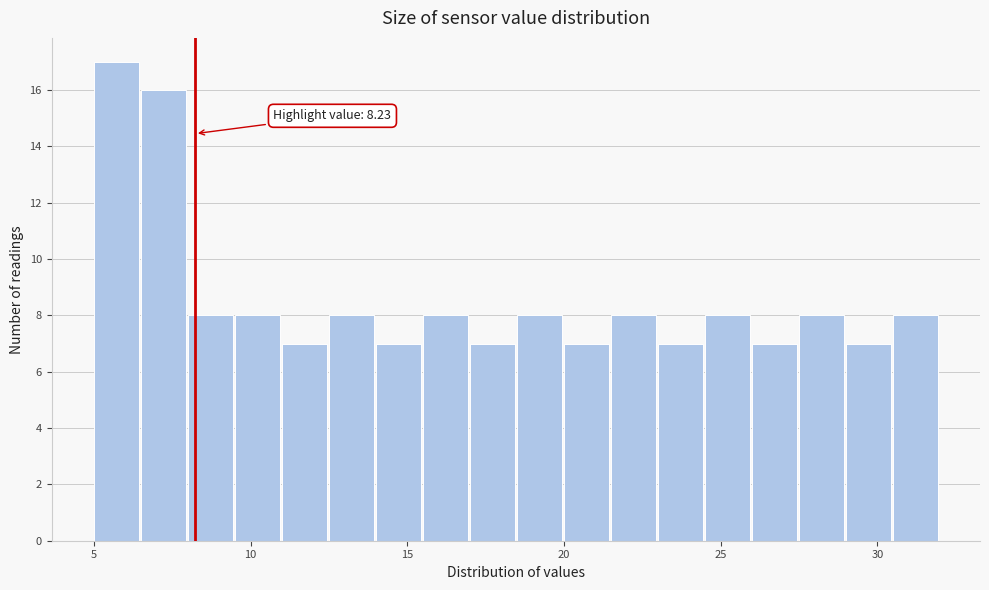

Read against the x-axis, roughly where is the centre of the tallest bar?

5.5